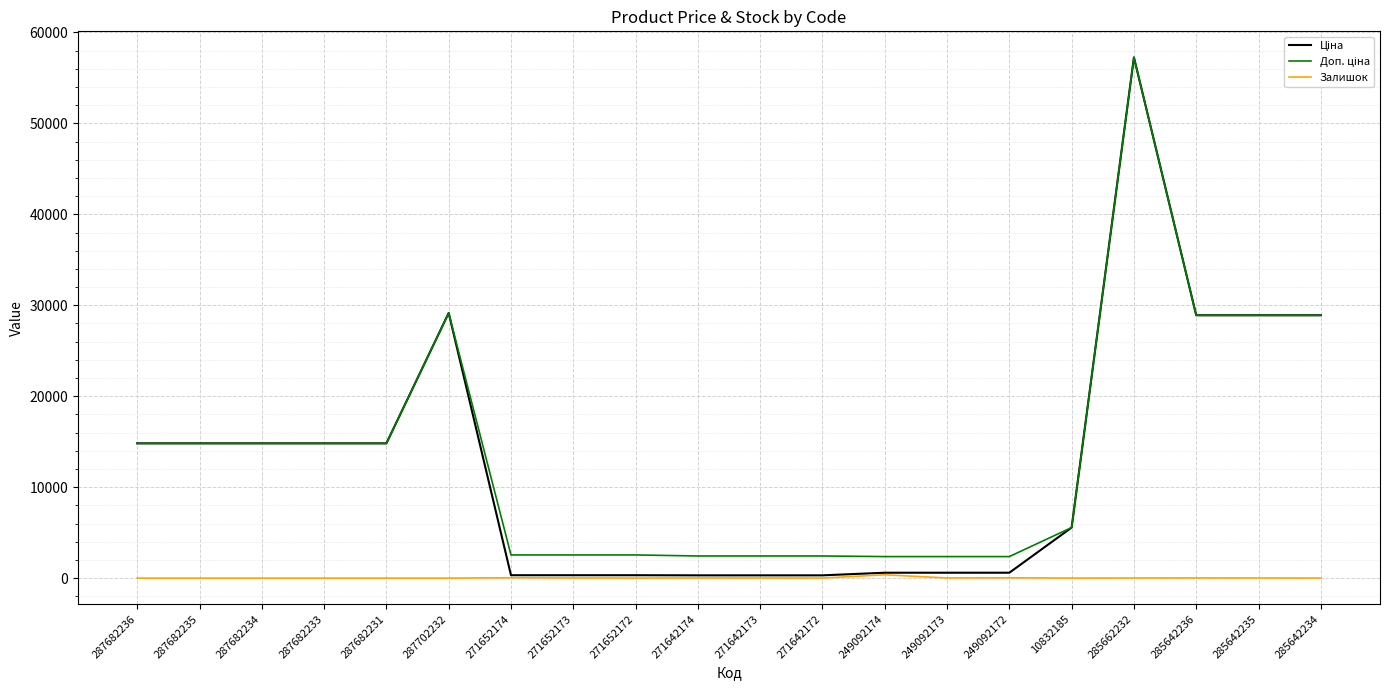

At which category is the sum across all series the highest?

285662232